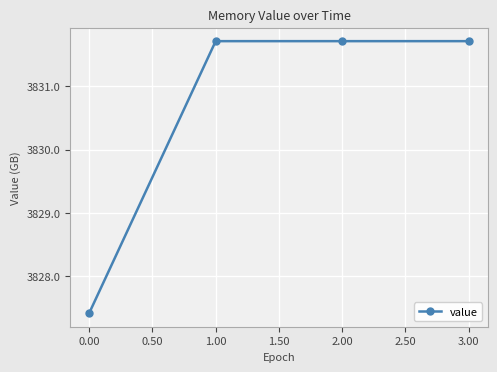

How many lines are shown in the chart?

1